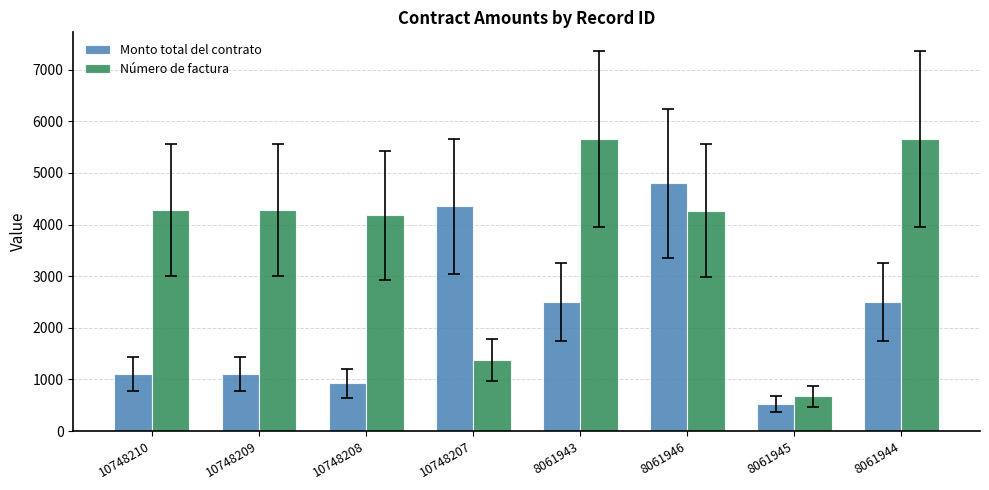

Is it true that Número de factura equals 302.4 at 8061945?

False